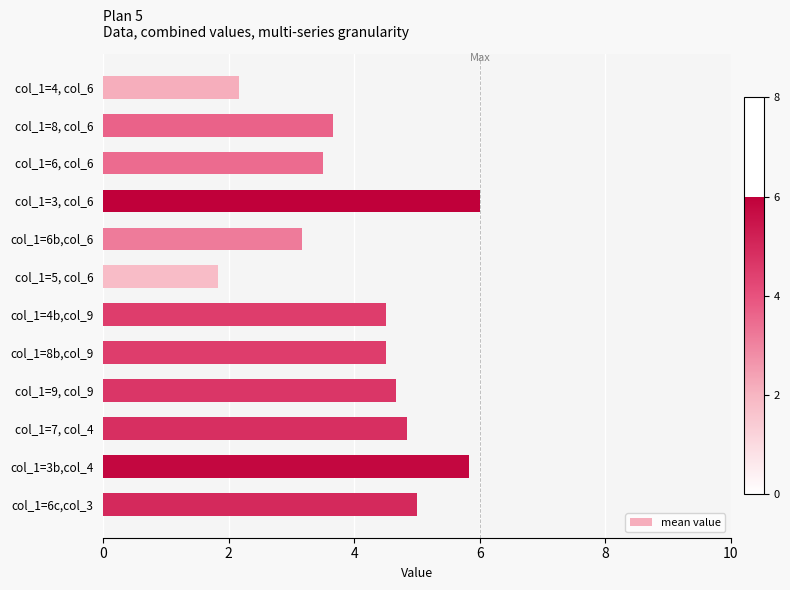

What is the minimum value shown in the chart?

1.8